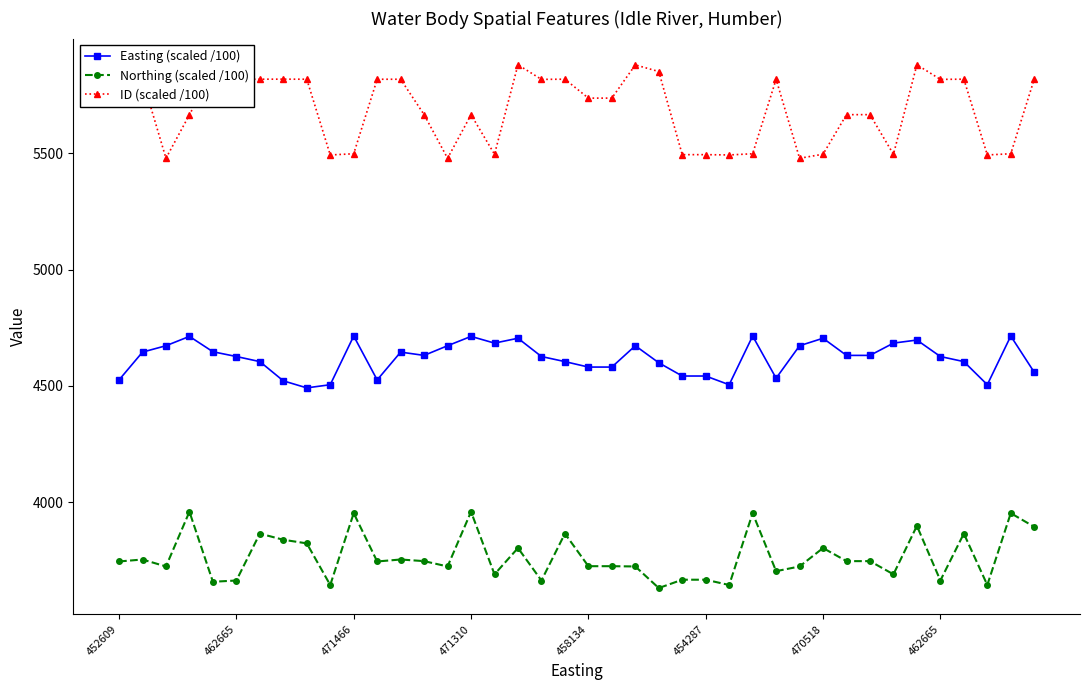

Does the chart have visible grid lines?

No